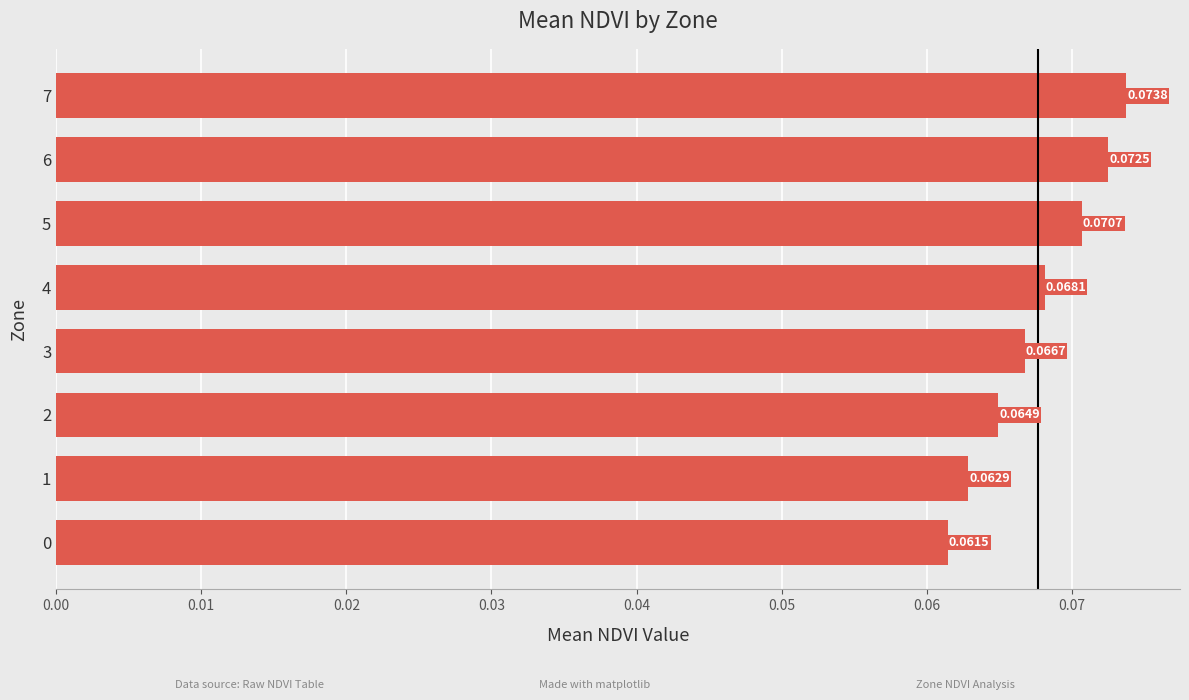

Which category has the highest value across all series?

7